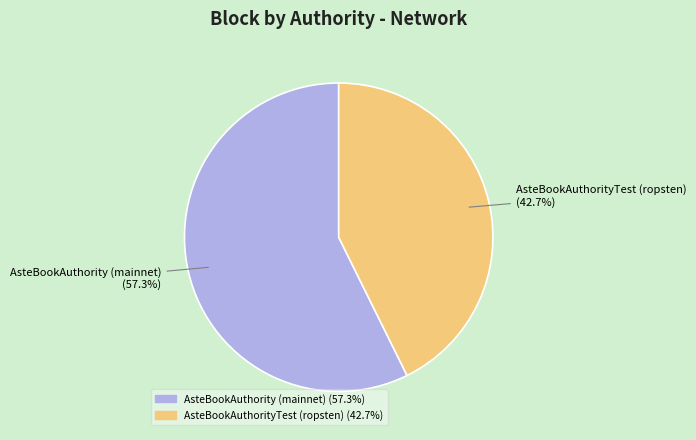

To the nearest percent, what portion does AsteBookAuthority (mainnet) represent?

57%